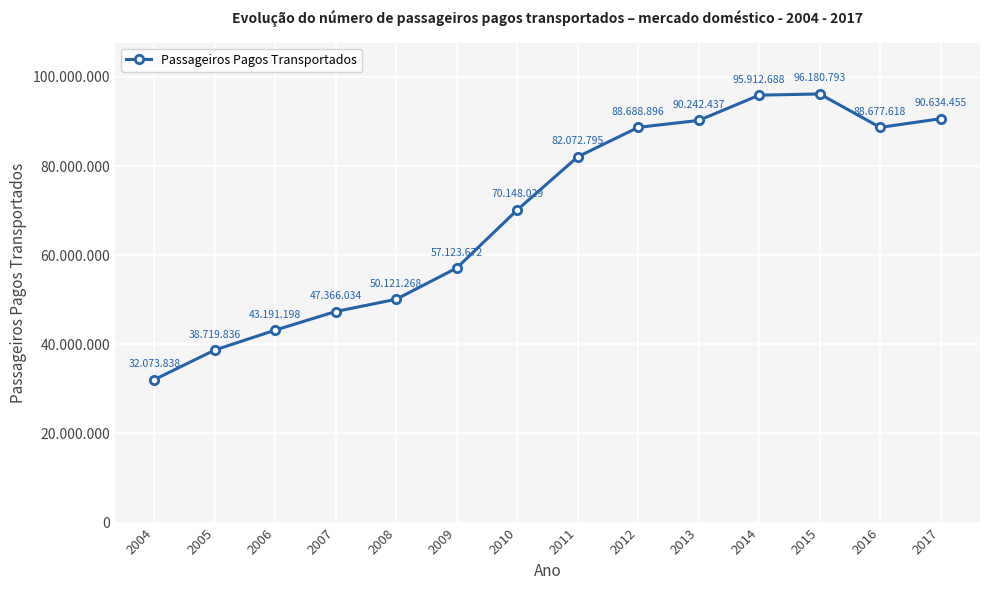

Does the chart have visible grid lines?

Yes